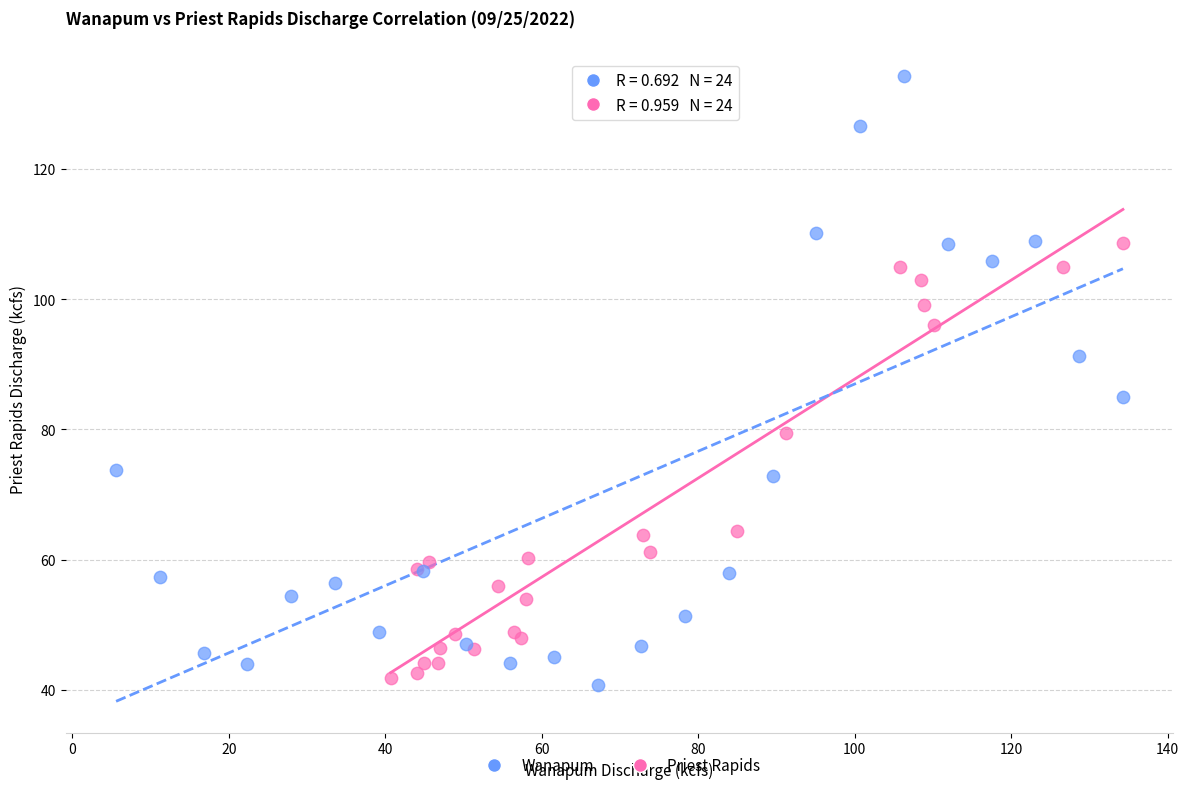

Which series contains the highest Y value?

Wanapum